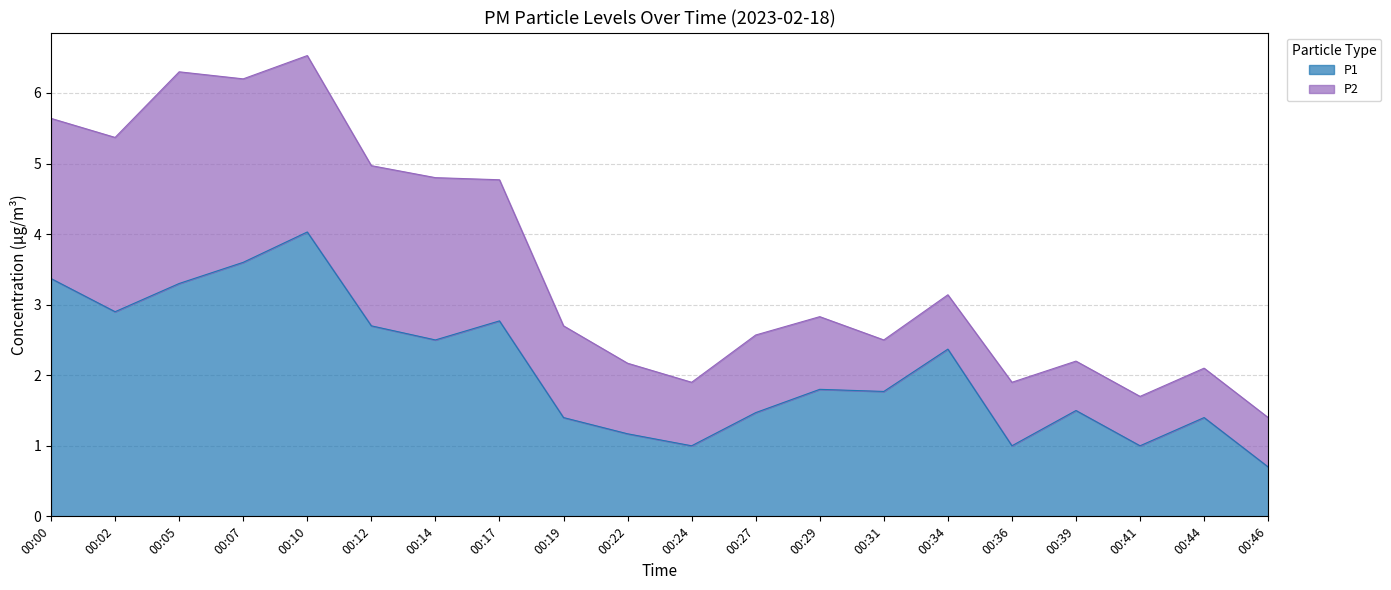

Rank the categories by value from lowest to highest.

00:46, 00:24, 00:36, 00:41, 00:22, 00:19, 00:44, 00:27, 00:39, 00:31, 00:29, 00:34, 00:14, 00:12, 00:17, 00:02, 00:05, 00:00, 00:07, 00:10